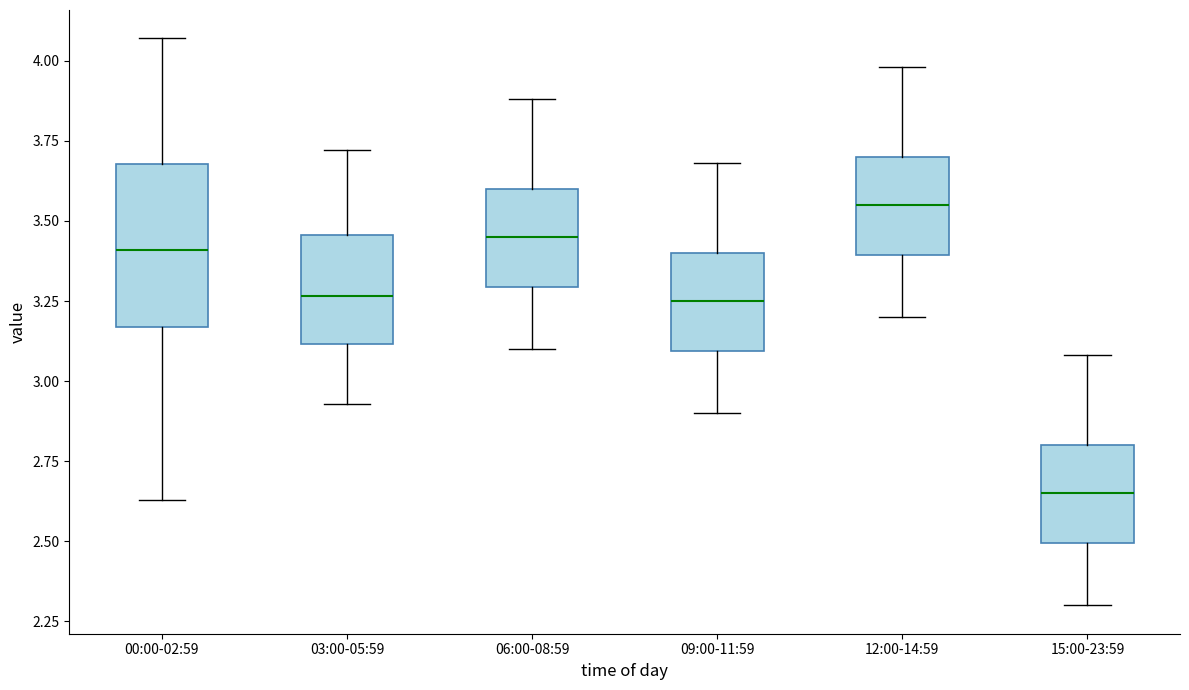

Reading left to right, transcribe this box plot: for each box, give where its median line is, the range the box spans, and where its two whiskers end, as read against the y-axis. The values are not printed on the chart, so give them approximately, as read against the axis.

00:00-02:59: median 3.40, box 3.15 to 3.70, whiskers 2.65 to 4.05
03:00-05:59: median 3.25, box 3.10 to 3.45, whiskers 2.95 to 3.70
06:00-08:59: median 3.45, box 3.30 to 3.60, whiskers 3.10 to 3.90
09:00-11:59: median 3.25, box 3.10 to 3.40, whiskers 2.90 to 3.70
12:00-14:59: median 3.55, box 3.40 to 3.70, whiskers 3.20 to 4.00
15:00-23:59: median 2.65, box 2.50 to 2.80, whiskers 2.30 to 3.10